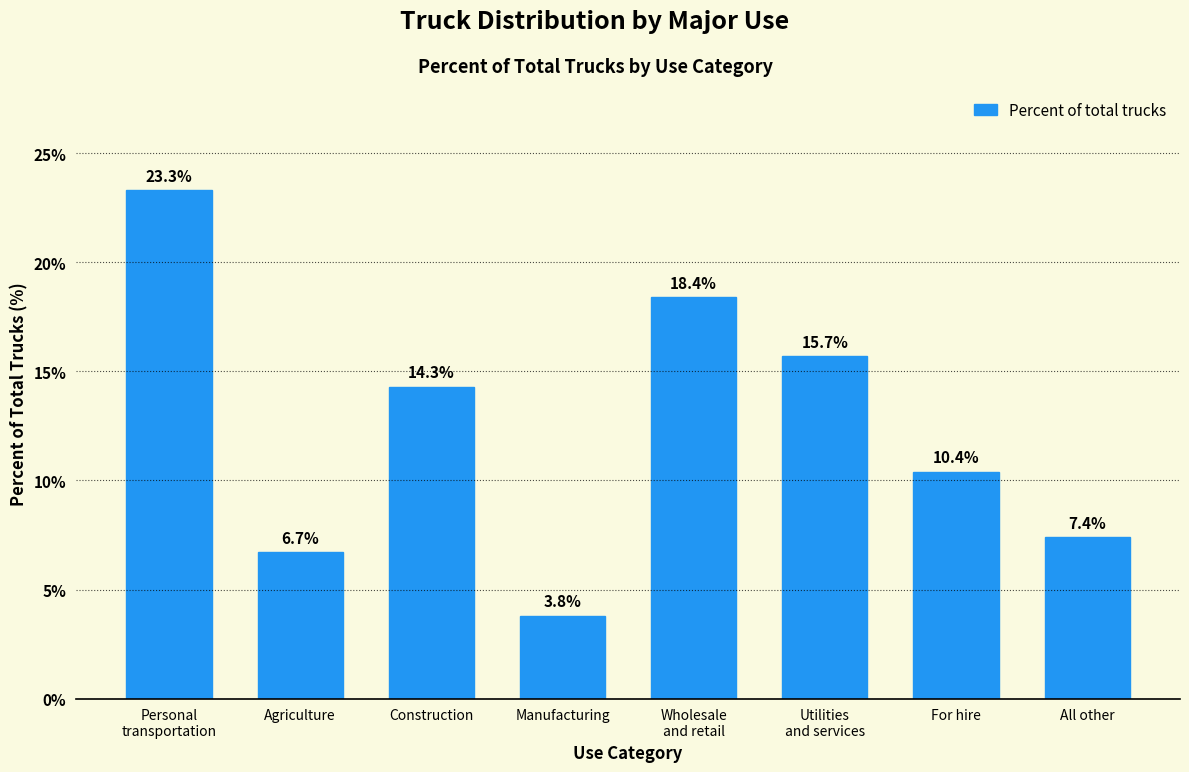

Reading left to right, list all the values displayed in this chart.

23.3	6.7	14.3	3.8	18.4	15.7	10.4	7.4